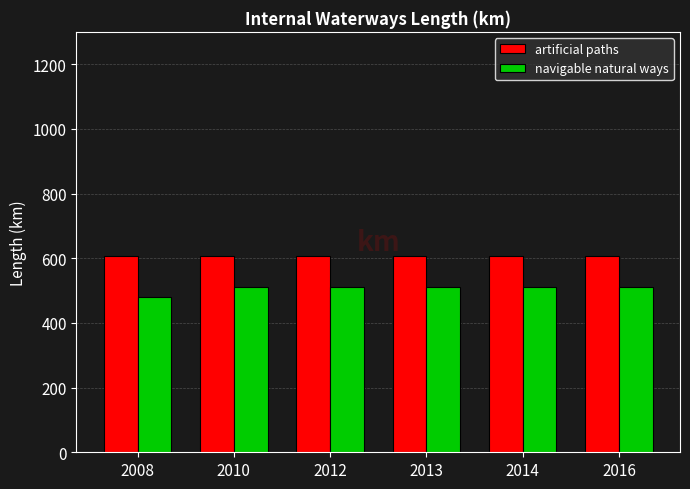

At how many categories does at least one series exceed 551?

6